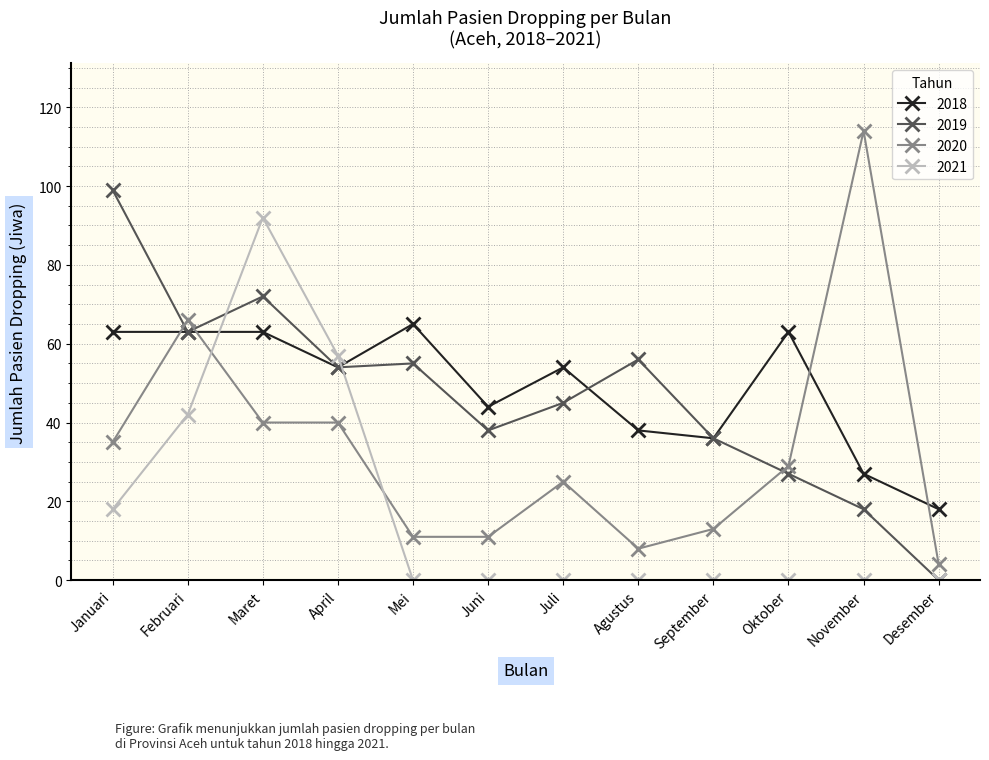

What position from the left is September?

9